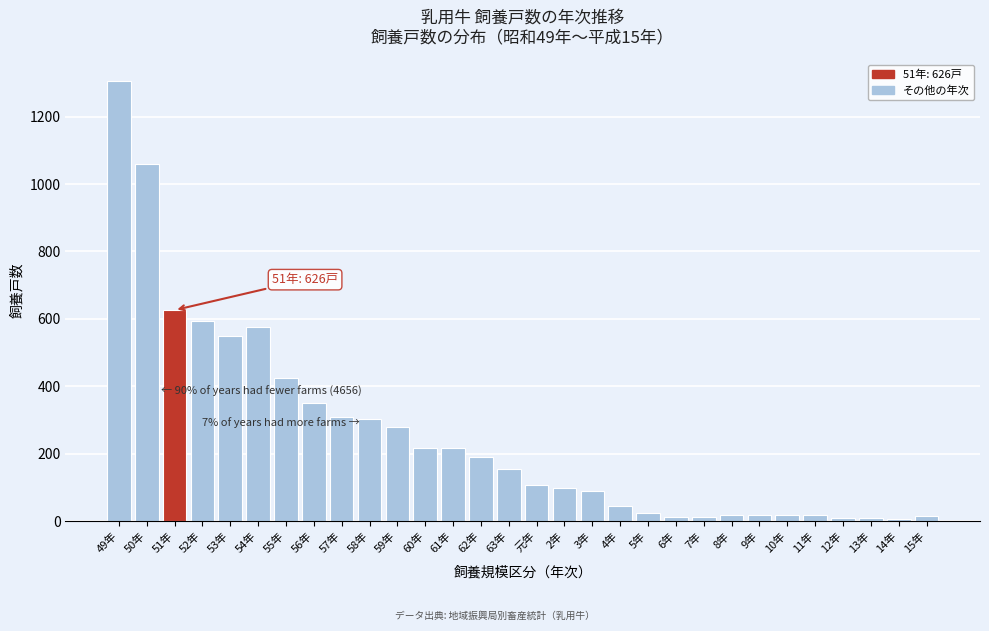

Is it true that the value at 61年 is 355?

False